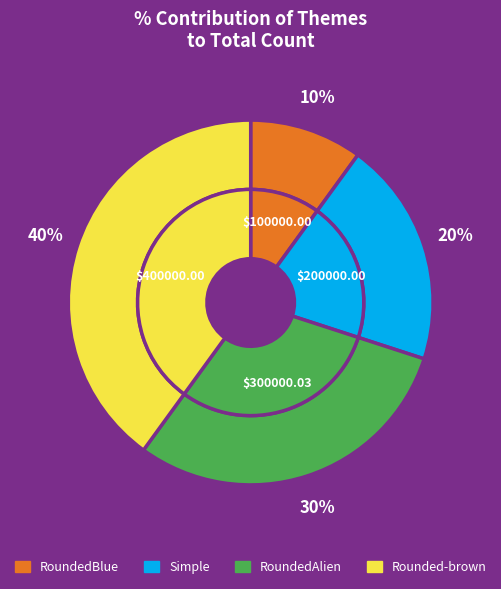

True or false: Rounded-brown accounts for 40% of the total.

True